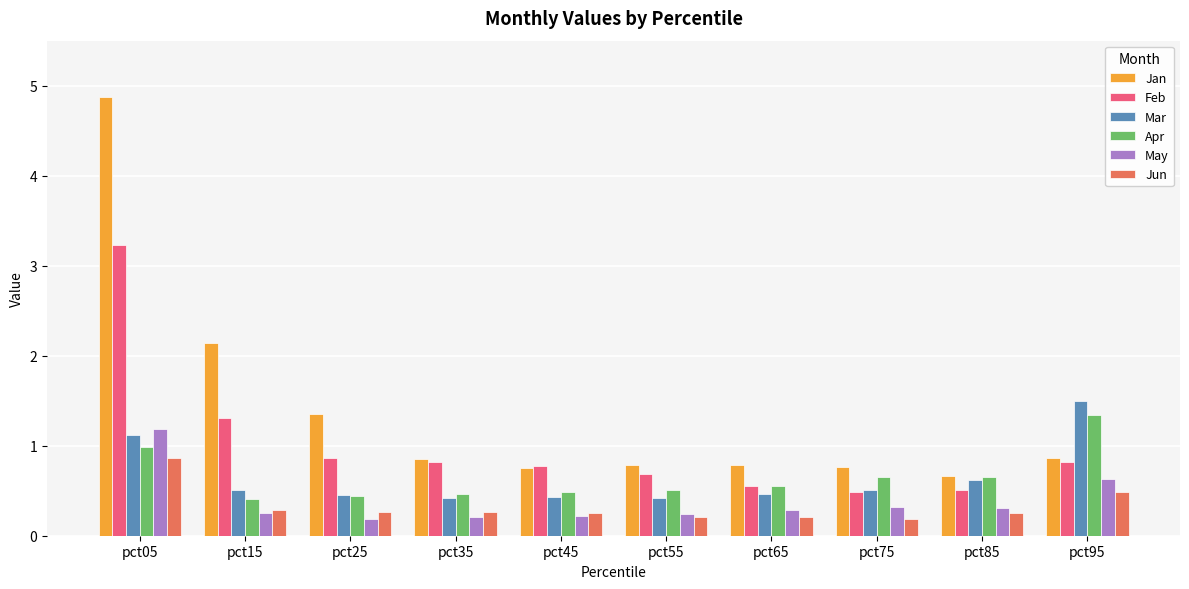

At pct05, list the series in order from largest to smallest.

Jan, Feb, May, Mar, Apr, Jun